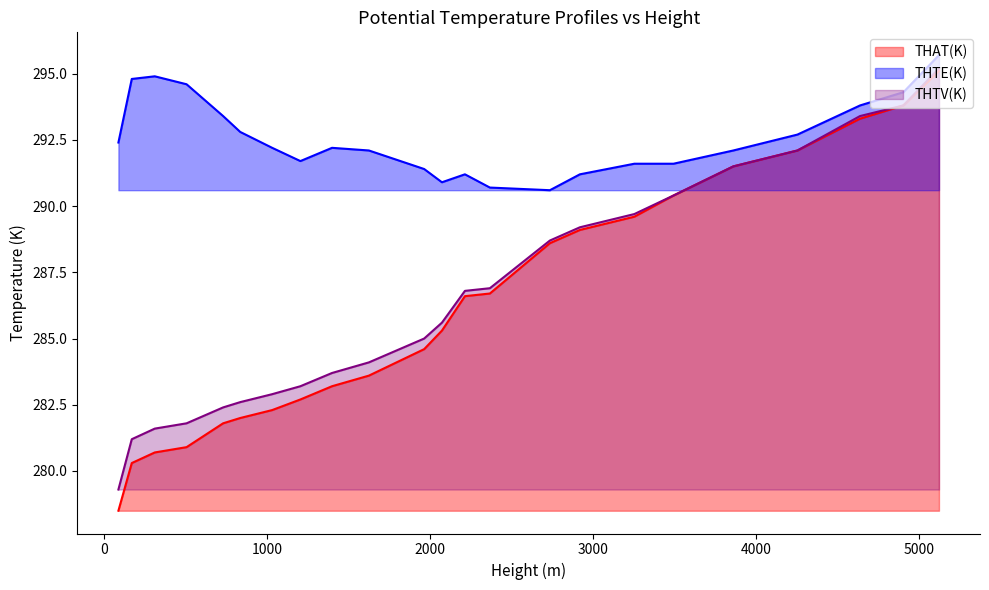

Reading left to right, extract all data points from this chart.

THAT(K): 88=278.5	170=280.3	311=280.7	506=280.9	730=281.8	835=282.0	1031=282.3	1204=282.7	1398=283.2	1624=283.6	1963=284.6	2072=285.3	2213=286.6	2366=286.7	2734=288.6	2918=289.1	3252=289.6	3492=290.4	3859=291.5	4252=292.1	4636=293.3	4902=293.8	5120=295.1
THTE(K): 88=292.4	170=294.8	311=294.9	506=294.6	730=293.4	835=292.8	1031=292.2	1204=291.7	1398=292.2	1624=292.1	1963=291.4	2072=290.9	2213=291.2	2366=290.7	2734=290.6	2918=291.2	3252=291.6	3492=291.6	3859=292.1	4252=292.7	4636=293.8	4902=294.3	5120=295.7
THTV(K): 88=279.3	170=281.2	311=281.6	506=281.8	730=282.4	835=282.6	1031=282.9	1204=283.2	1398=283.7	1624=284.1	1963=285.0	2072=285.6	2213=286.8	2366=286.9	2734=288.7	2918=289.2	3252=289.7	3492=290.4	3859=291.5	4252=292.1	4636=293.4	4902=293.8	5120=295.2